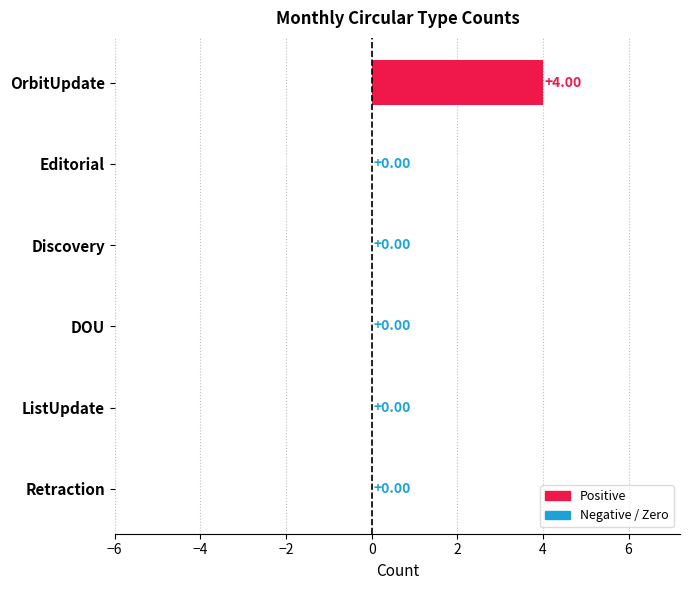

What is the change in value from OrbitUpdate to ListUpdate?

-4